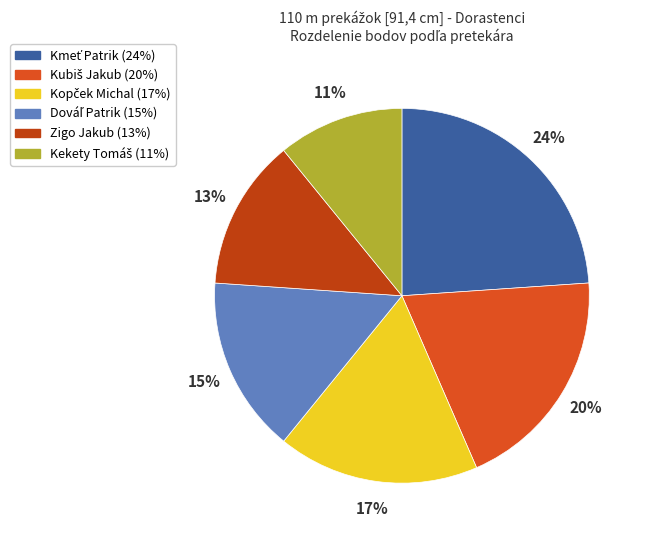

How many slices are in this pie chart?

6